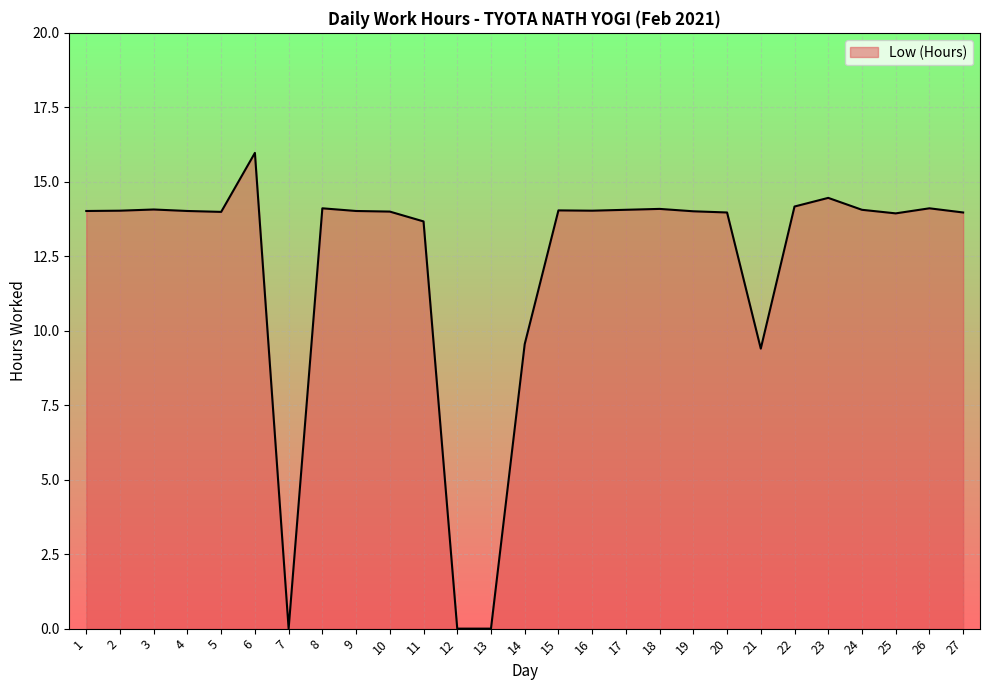

What is the difference between the maximum and minimum values?

16.0